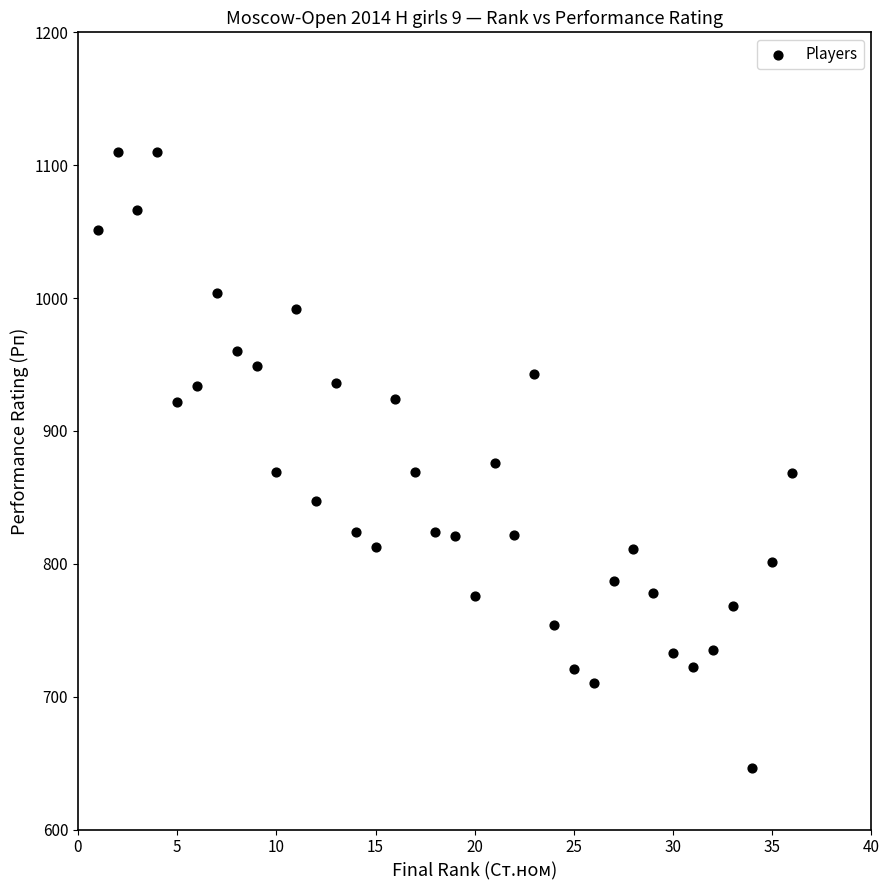

What is the range of Y values (max minus min)?

464